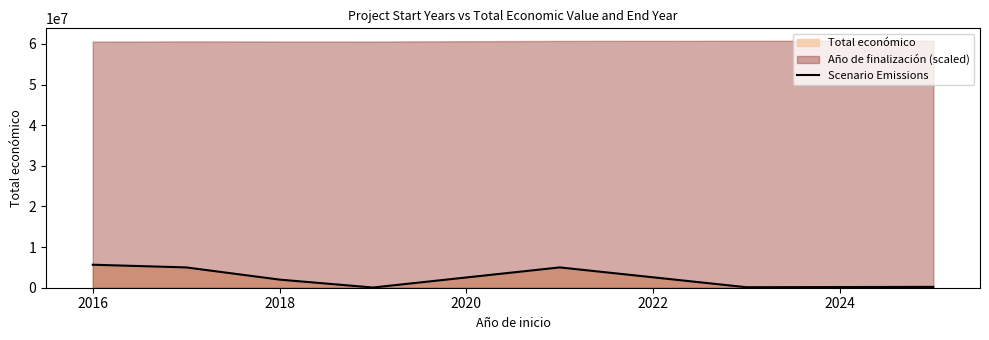

At which label is the value closest to 2856106?

2018